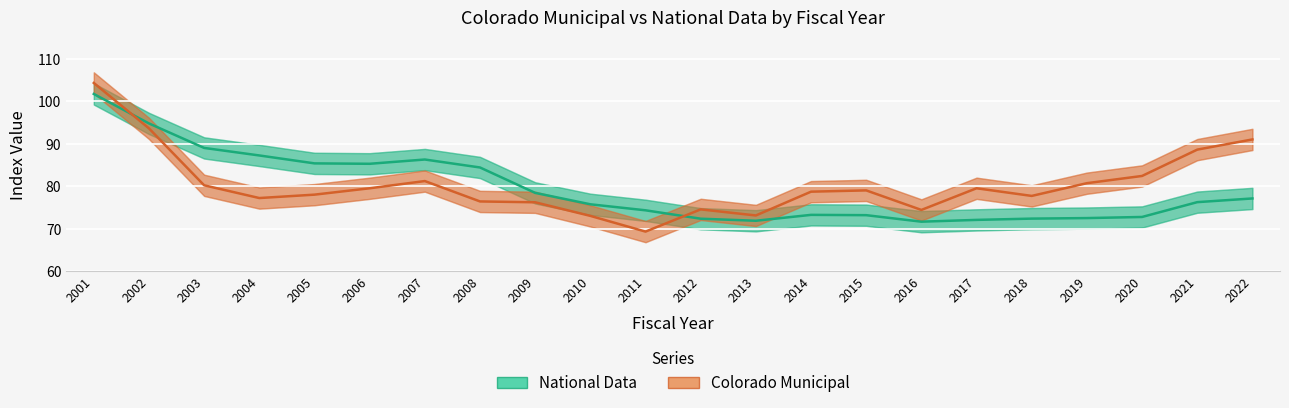

Which series has the largest total across all categories?

Colorado Municipal